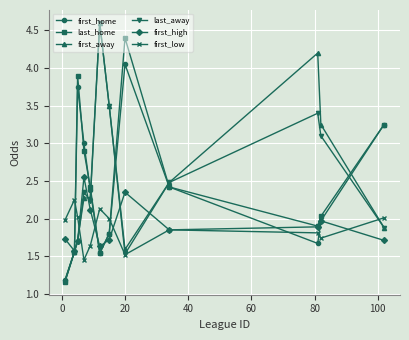

How many distinct data groups are displayed?

6